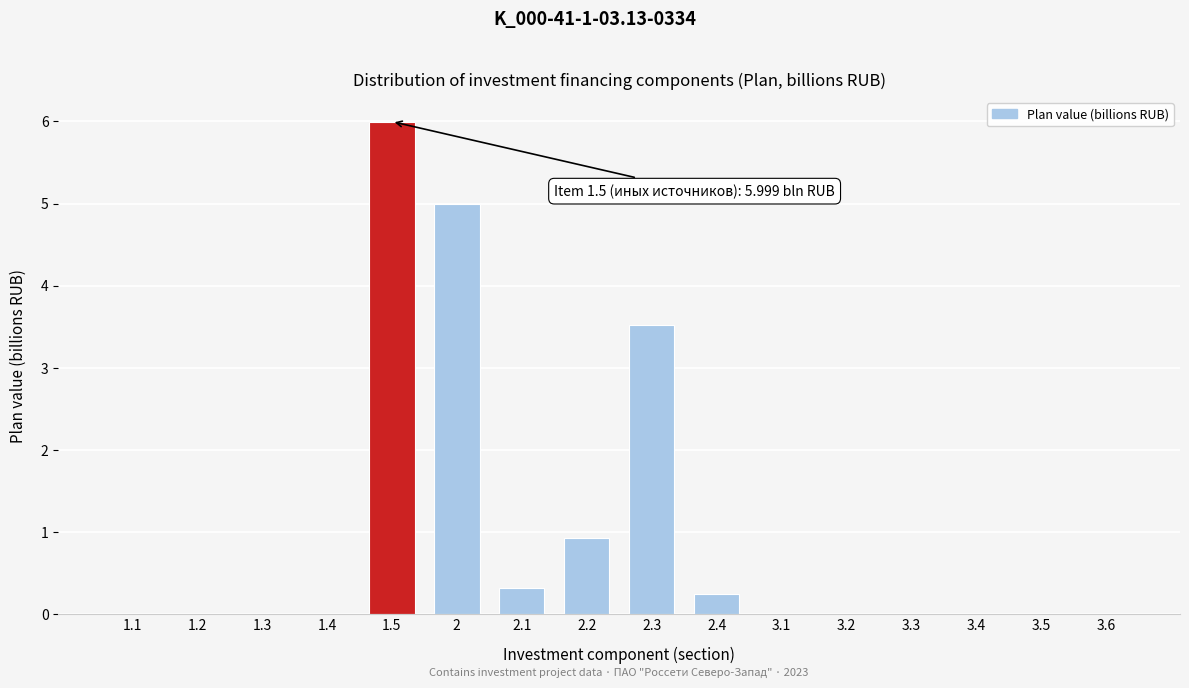

Reading left to right, extract all data points from this chart.

1.1=0.0	1.2=0.0	1.3=0.0	1.4=0.0	1.5=6.0	2=5.0	2.1=0.3	2.2=0.9	2.3=3.5	2.4=0.2	3.1=0.0	3.2=0.0	3.3=0.0	3.4=0.0	3.5=0.0	3.6=0.0